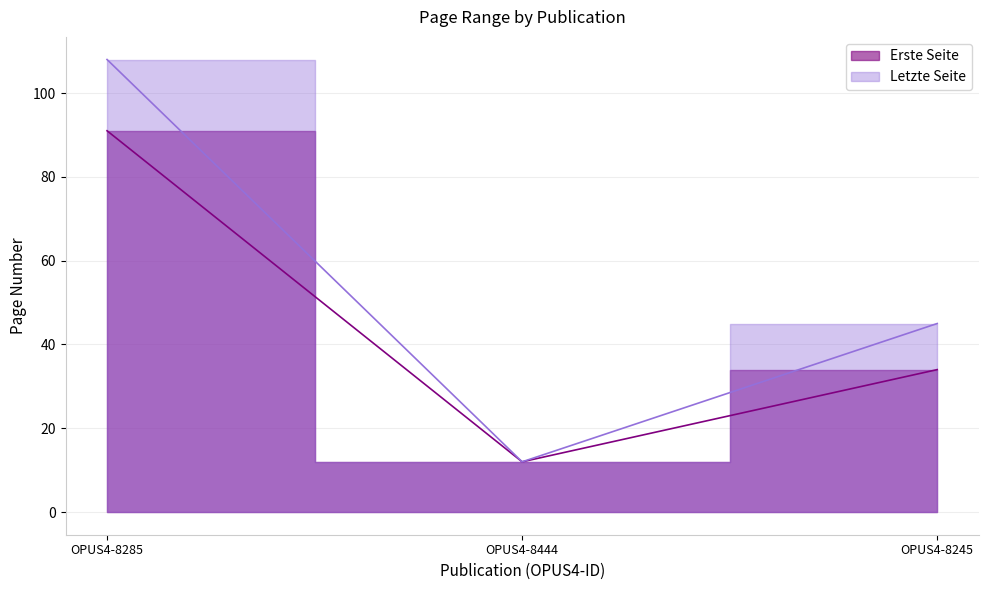

Rank the categories by Erste Seite value from lowest to highest.

OPUS4-8444, OPUS4-8245, OPUS4-8285